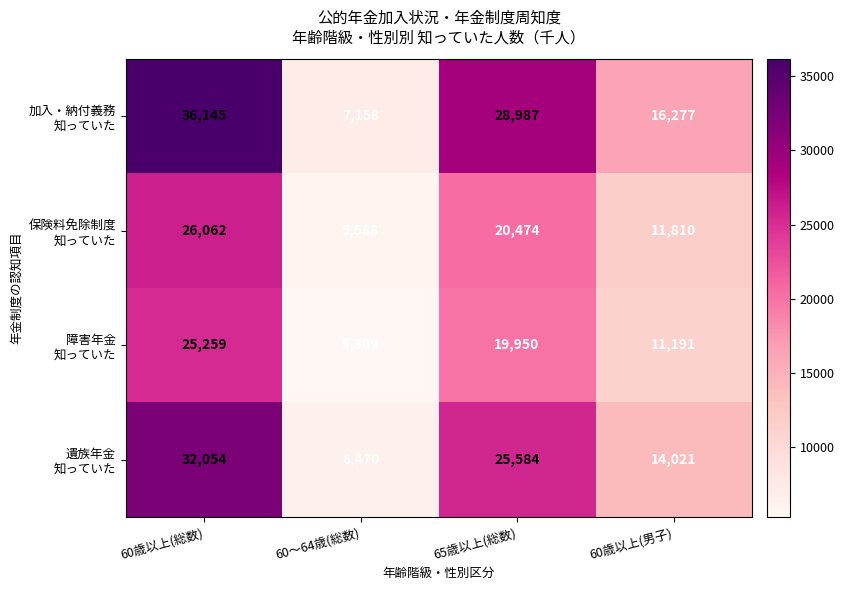

What is the minimum value shown in the chart?

5309